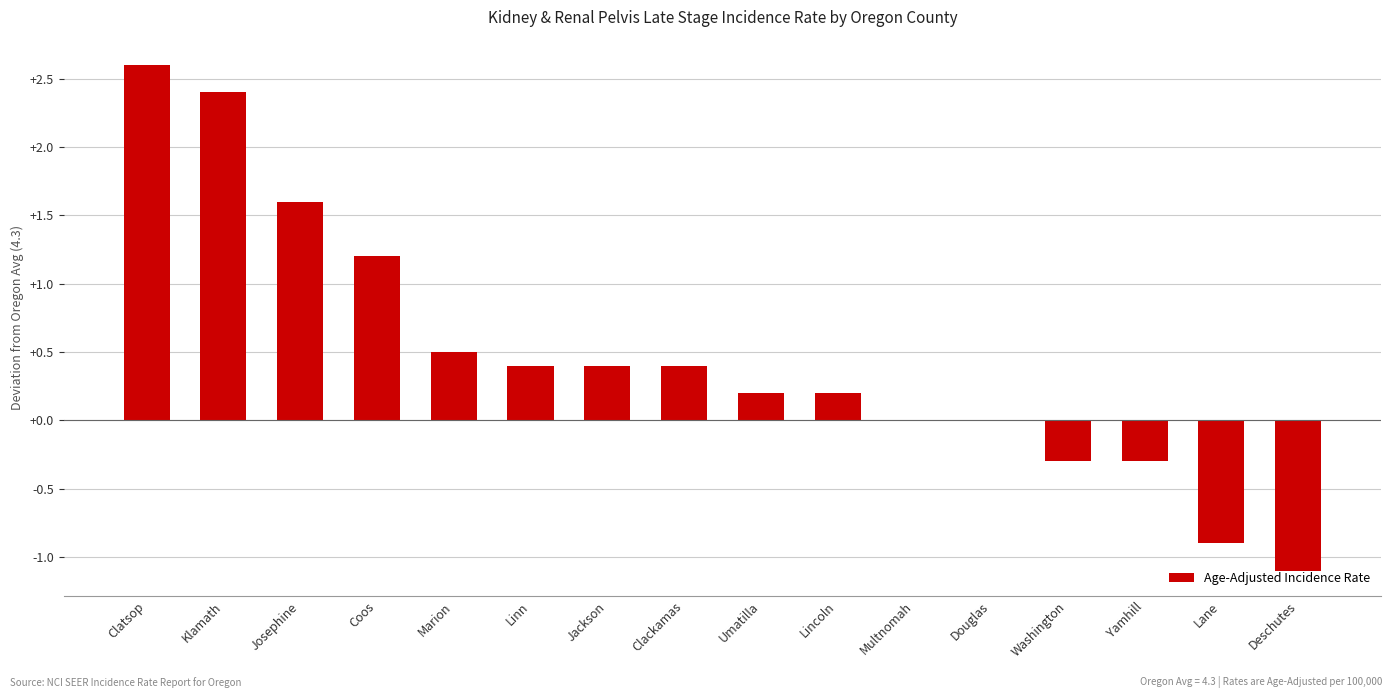

The value at Marion is 0.5. True or false?

True